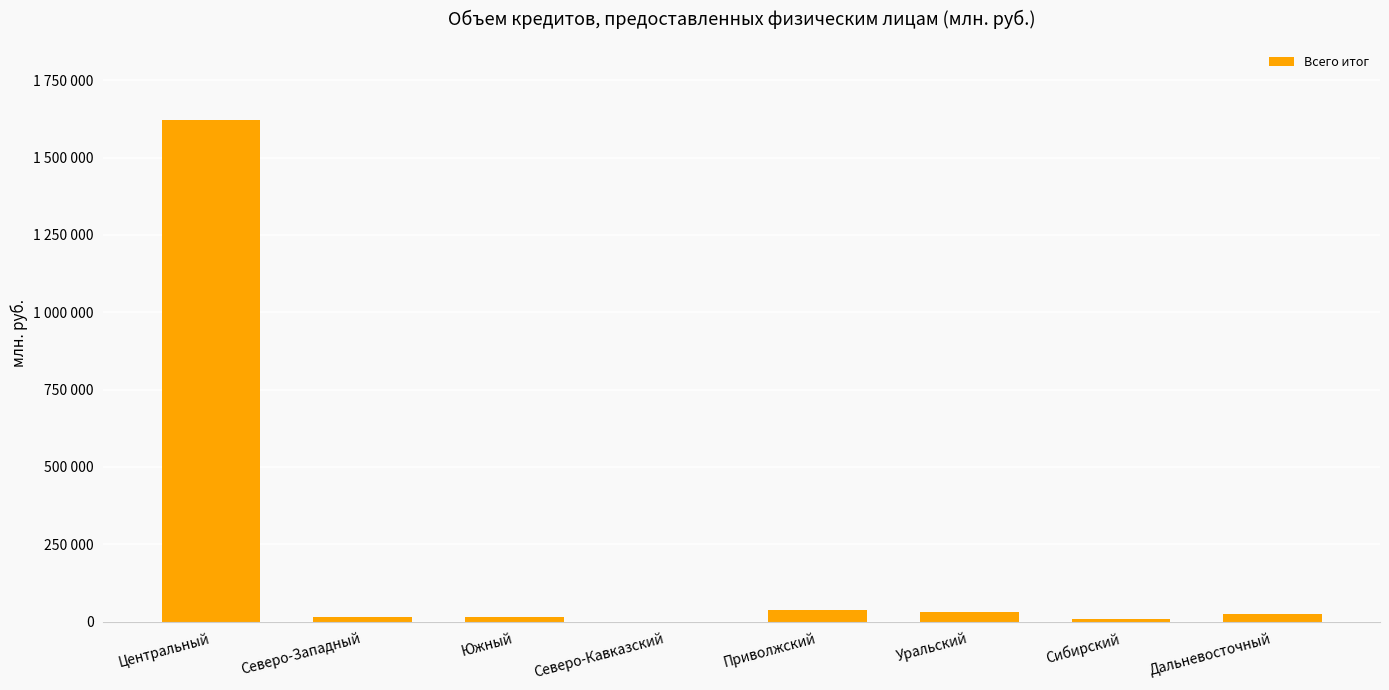

Are the bars horizontal?

No